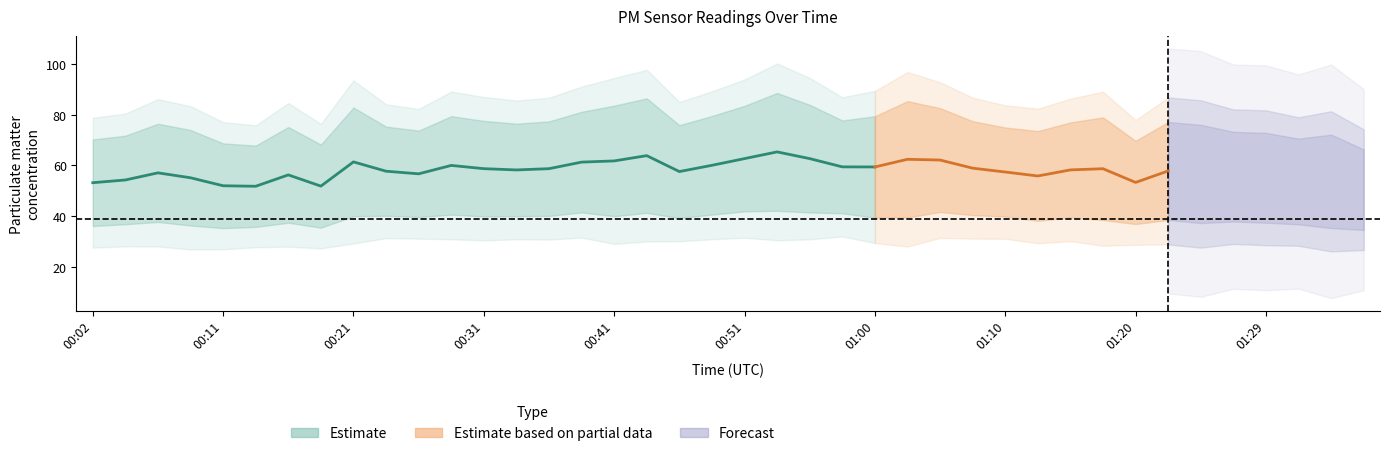

How many values in the P2 series exceed 39?

22